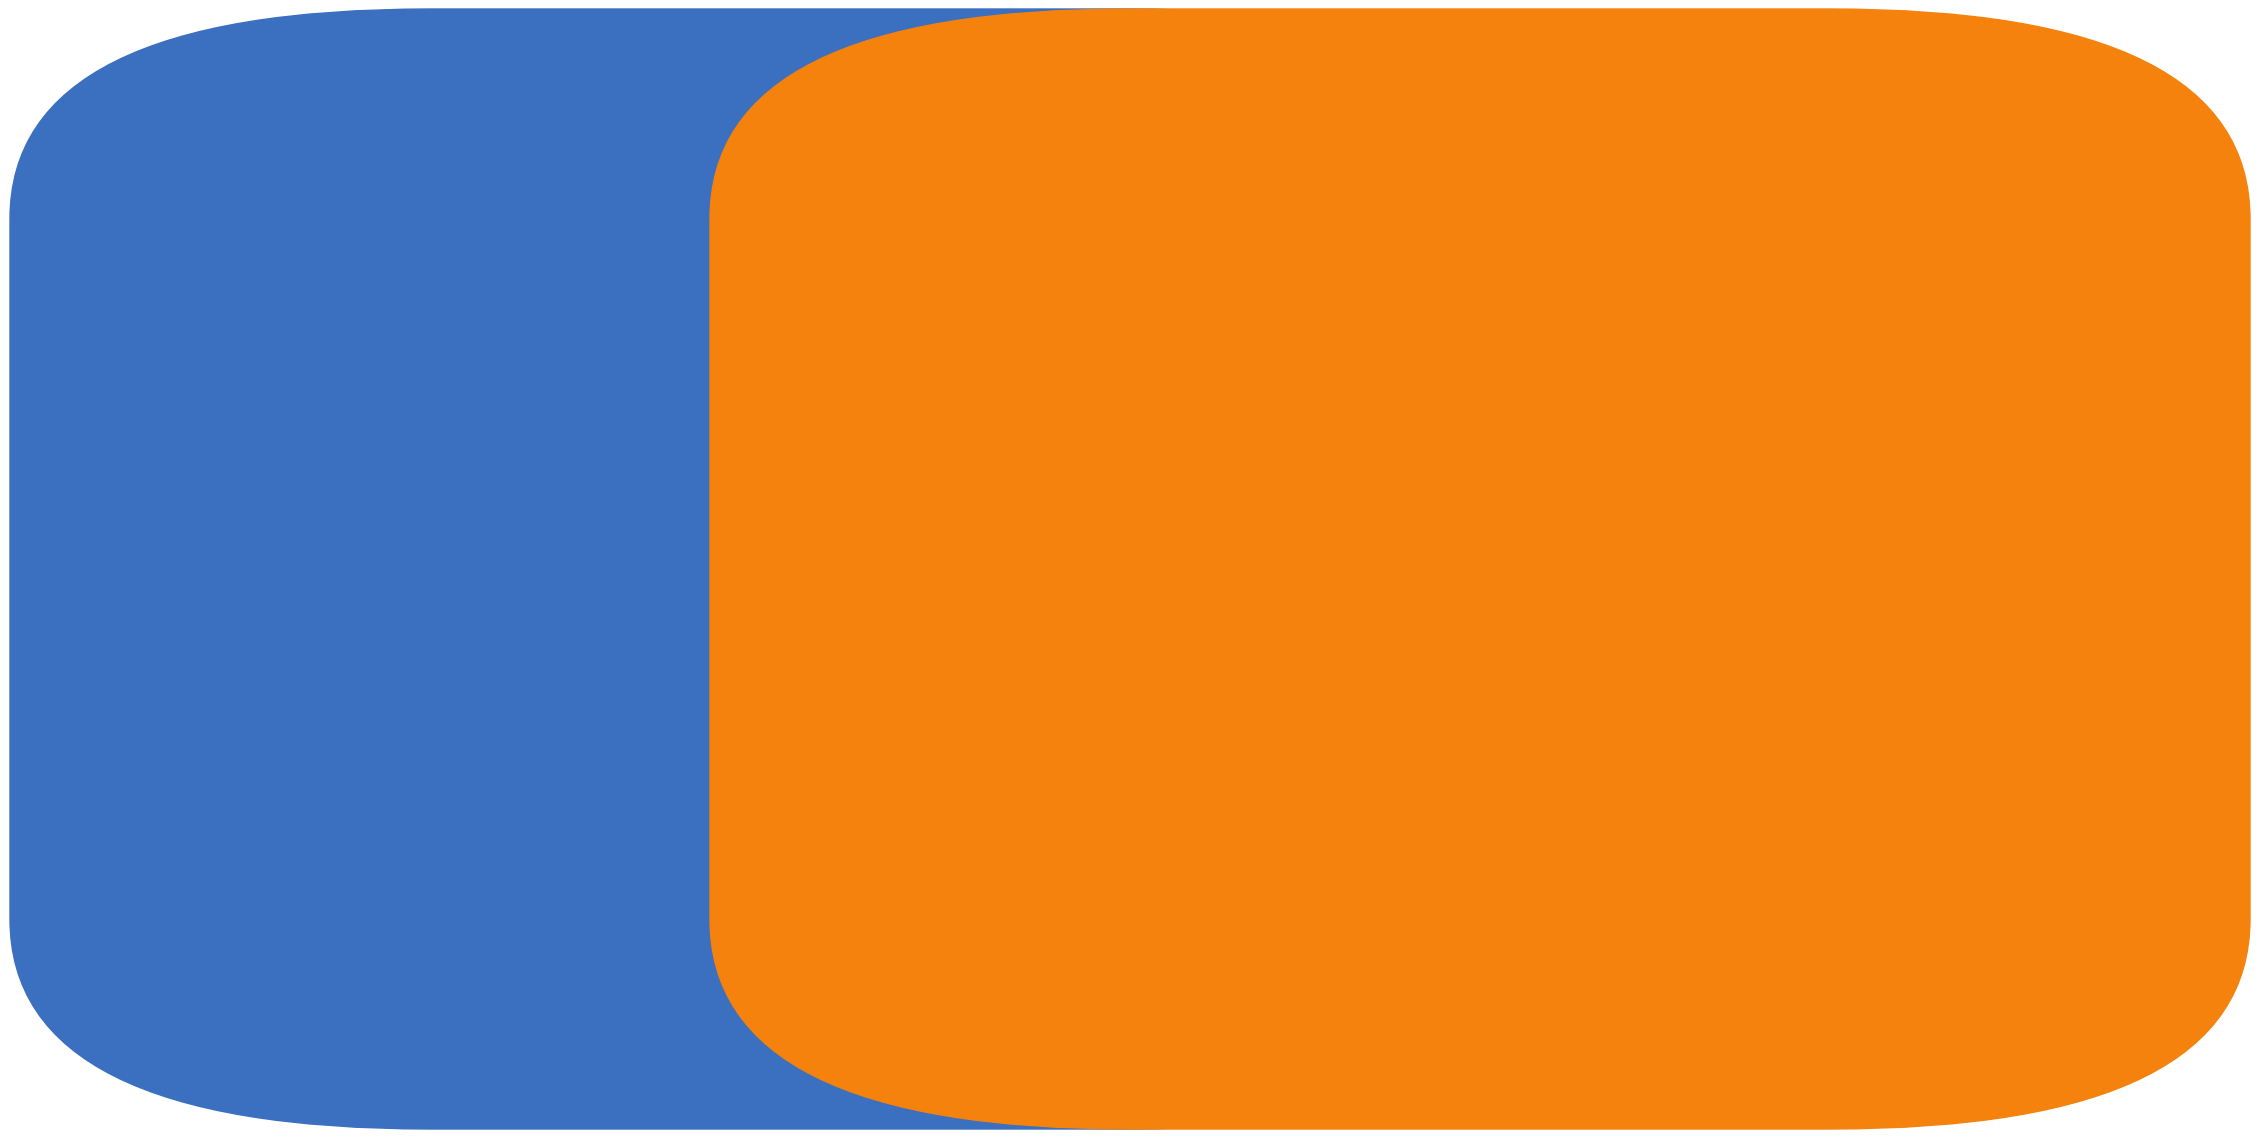

What are all the series names shown in the legend?

Canone Annuo 2017 (IVA esclusa), Canone Annuo 2017 (IVA inclusa)